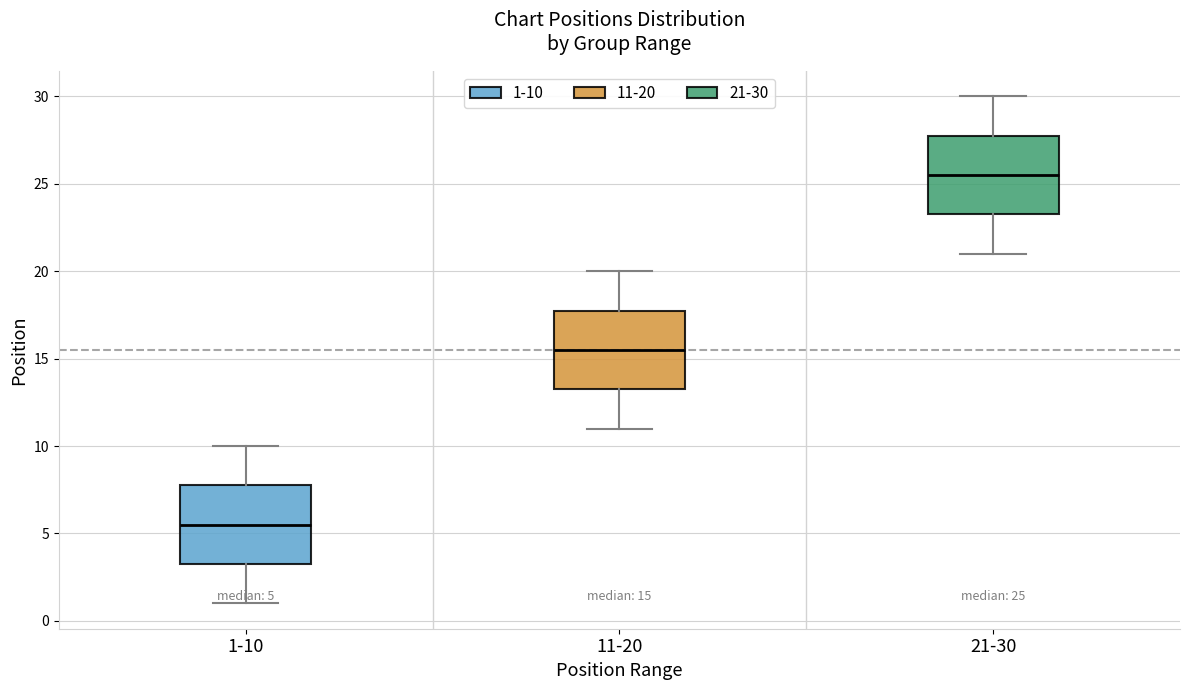

Which box's median line is the highest?

21-30